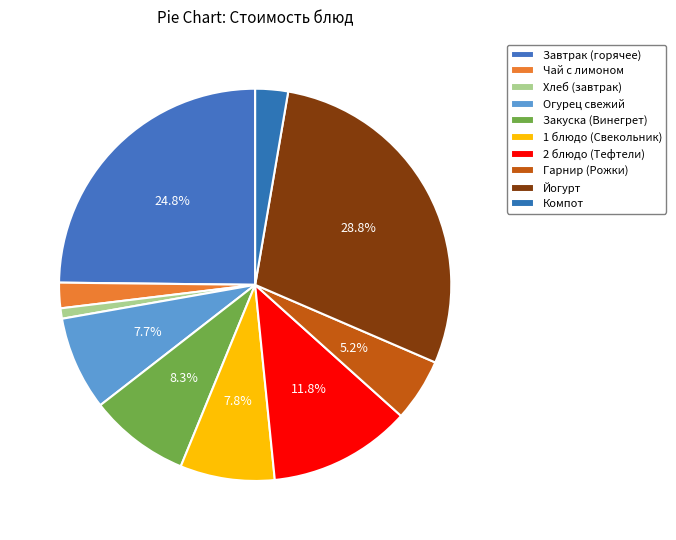

Count the number of slices in the pie.

10